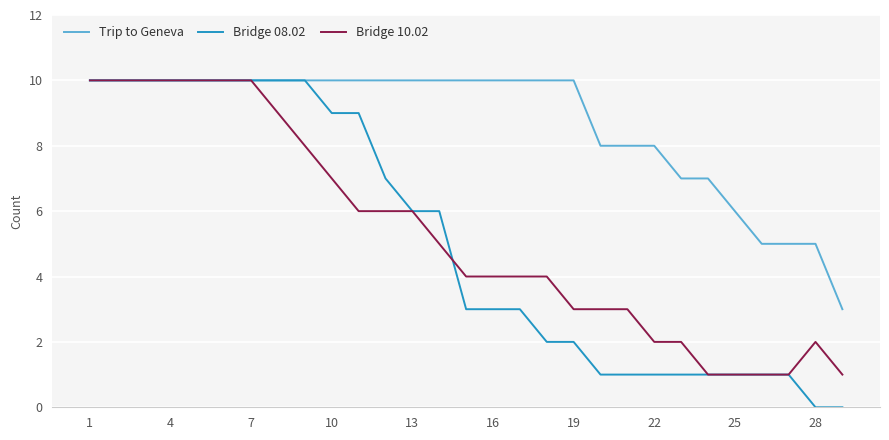

What is the difference between the second highest and second lowest values in the Bridge 10.02 series?

9